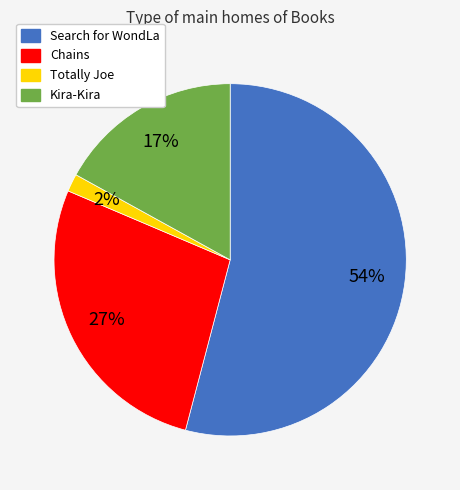

True or false: Chains accounts for 27% of the total.

True